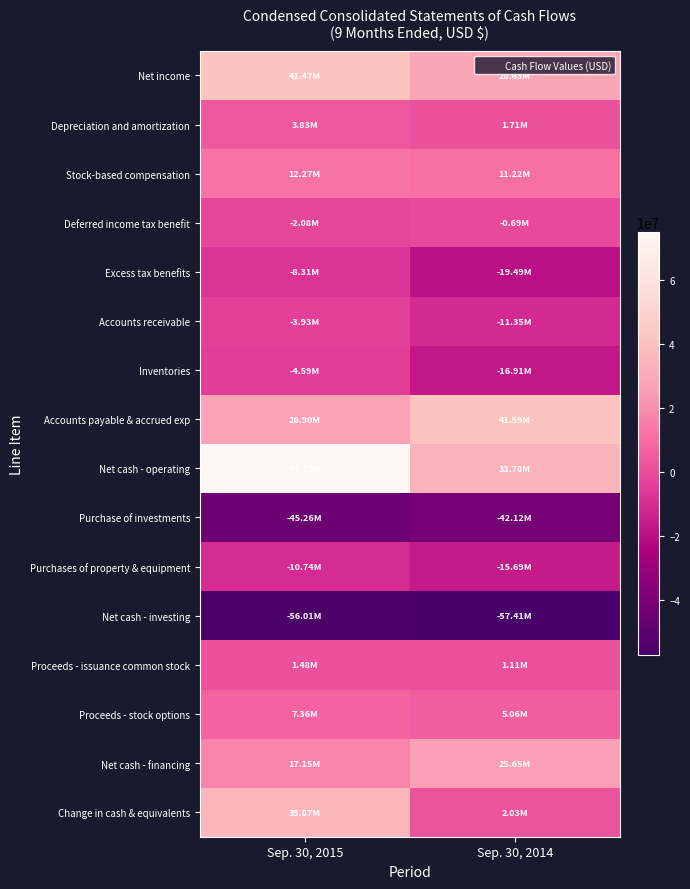

At Sep. 30, 2014, list the series in order from largest to smallest.

Accounts payable & accrued exp, Net cash - operating, Net income, Net cash - financing, Stock-based compensation, Proceeds - stock options, Change in cash & equivalents, Depreciation and amortization, Proceeds - issuance common stock, Deferred income tax benefit, Accounts receivable, Purchases of property & equipment, Inventories, Excess tax benefits, Purchase of investments, Net cash - investing